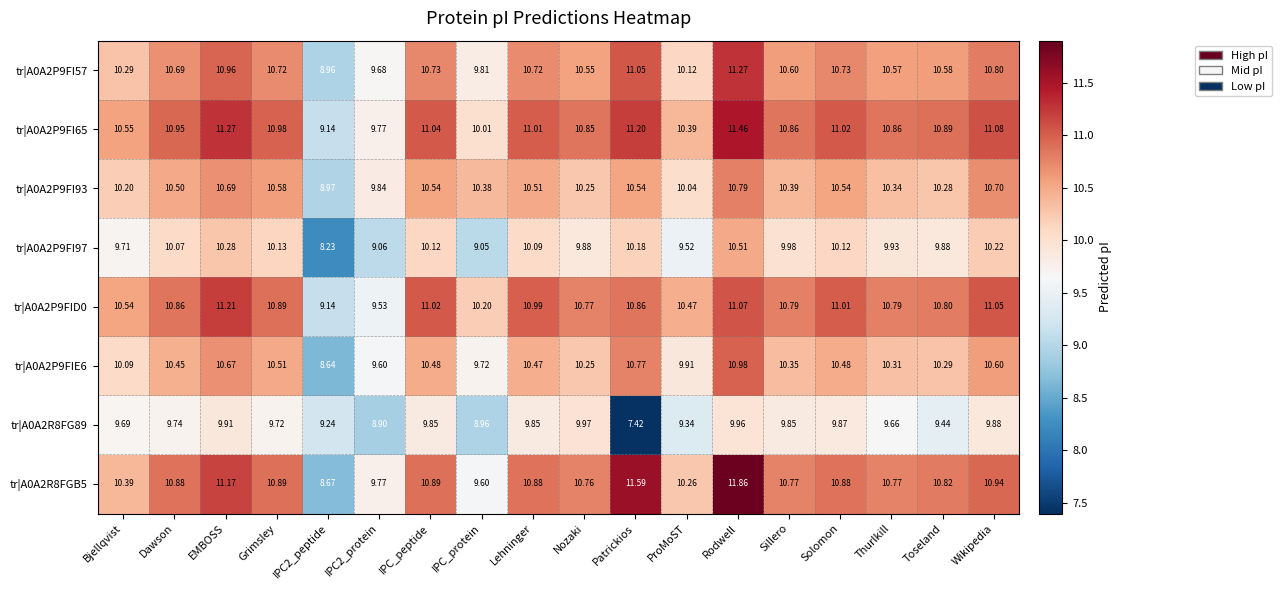

At which label does tr|A0A2P9FI97 reach its peak?

Rodwell